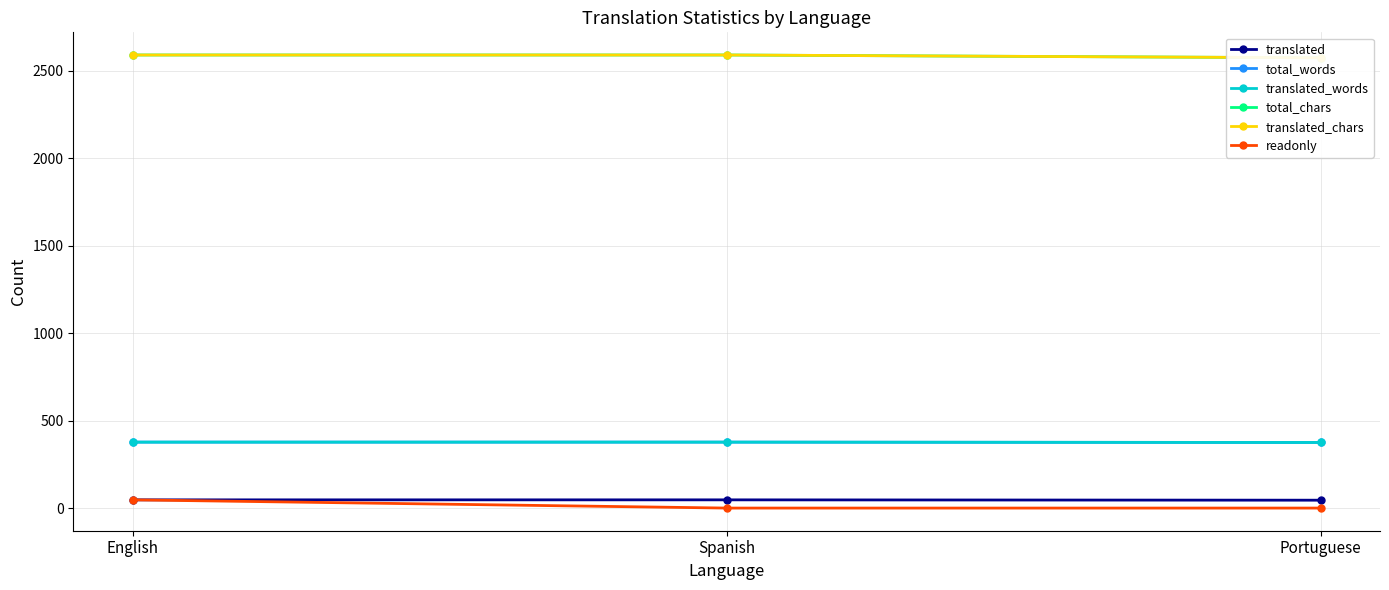

What is the minimum value for total_chars?

2574